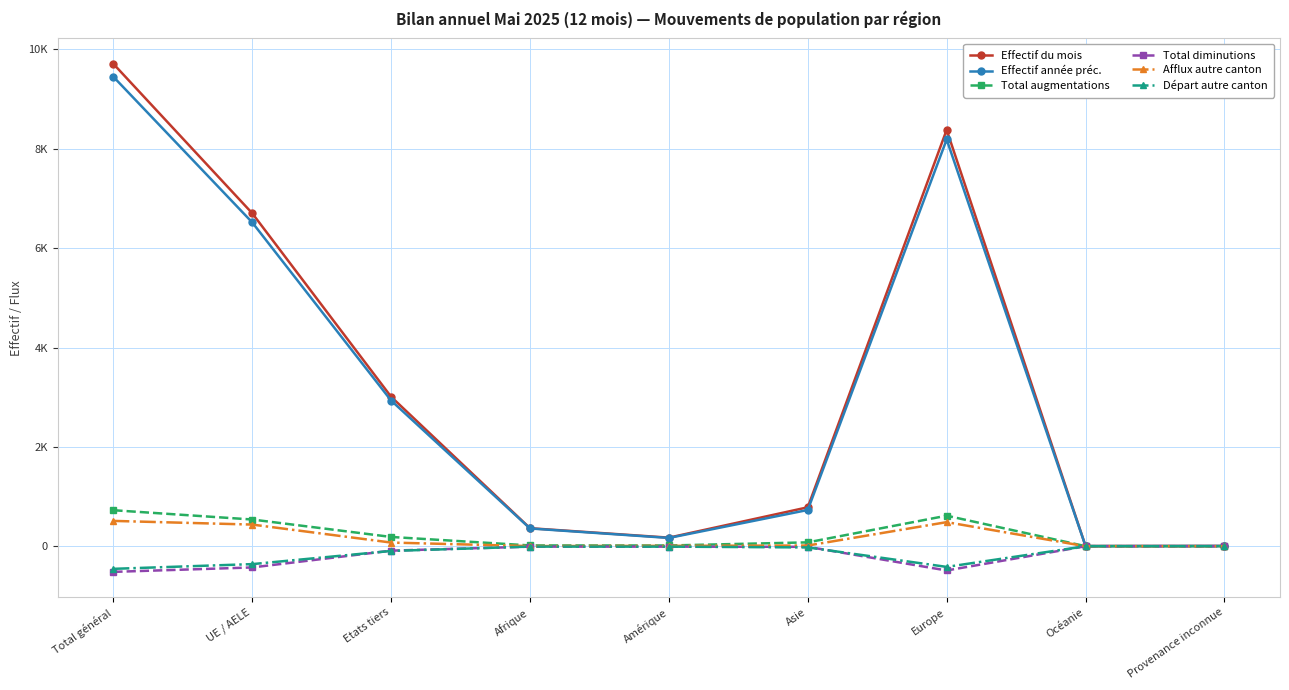

Does the chart display data point markers on the line(s)?

Yes